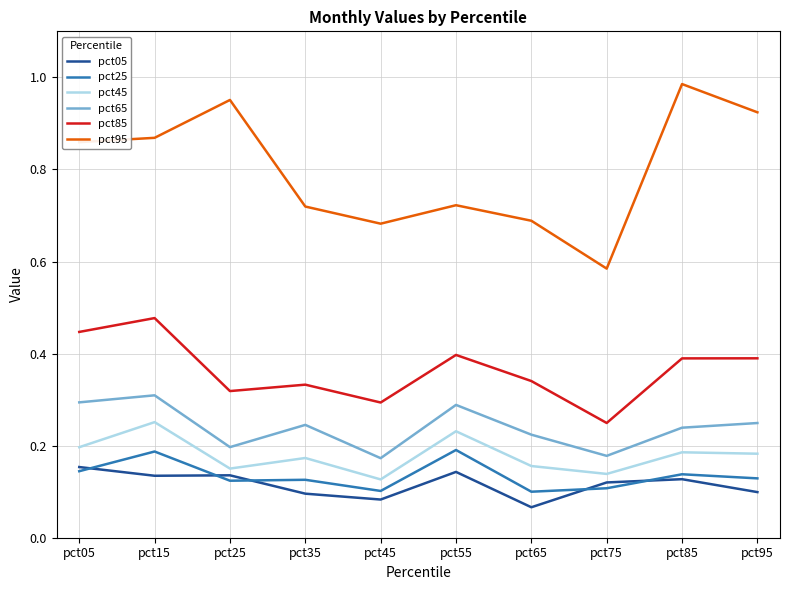

The pct85 series shows 0.3 at pct25. True or false?

True